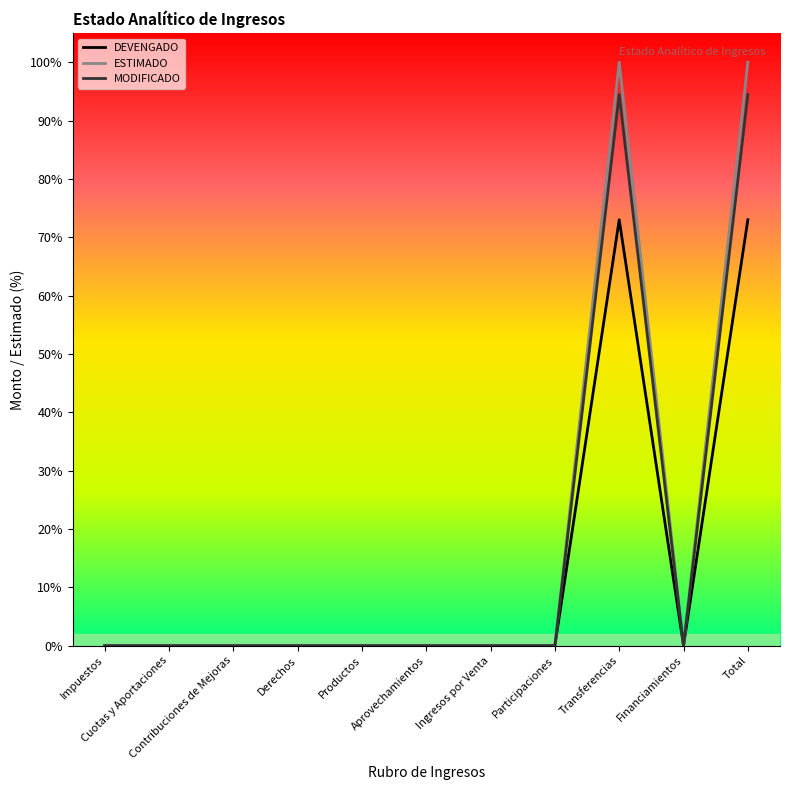

What is the label of the 6th point from the left?

Aprovechamientos